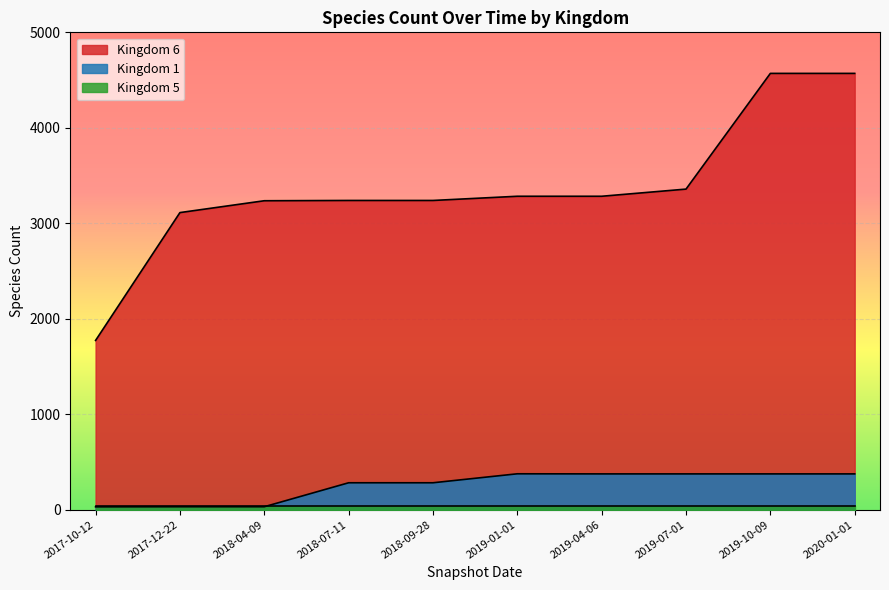

True or false: Kingdom 6 and Kingdom 1 cross at least once.

False